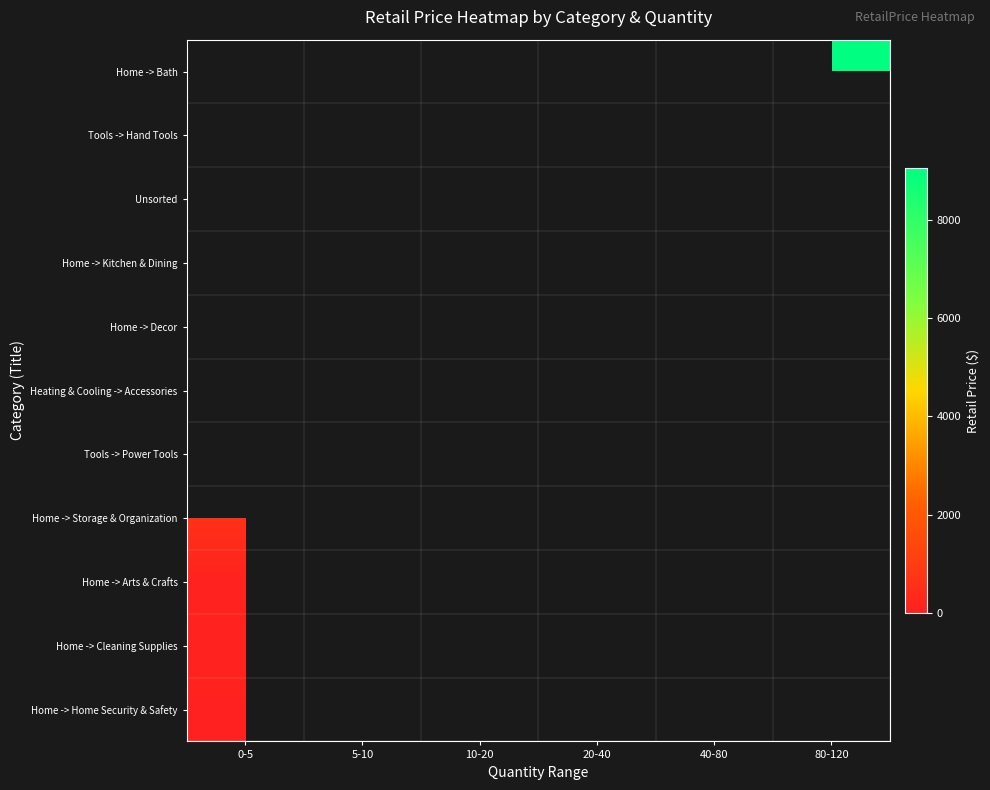

Which series has the largest total across all categories?

Home -> Bath